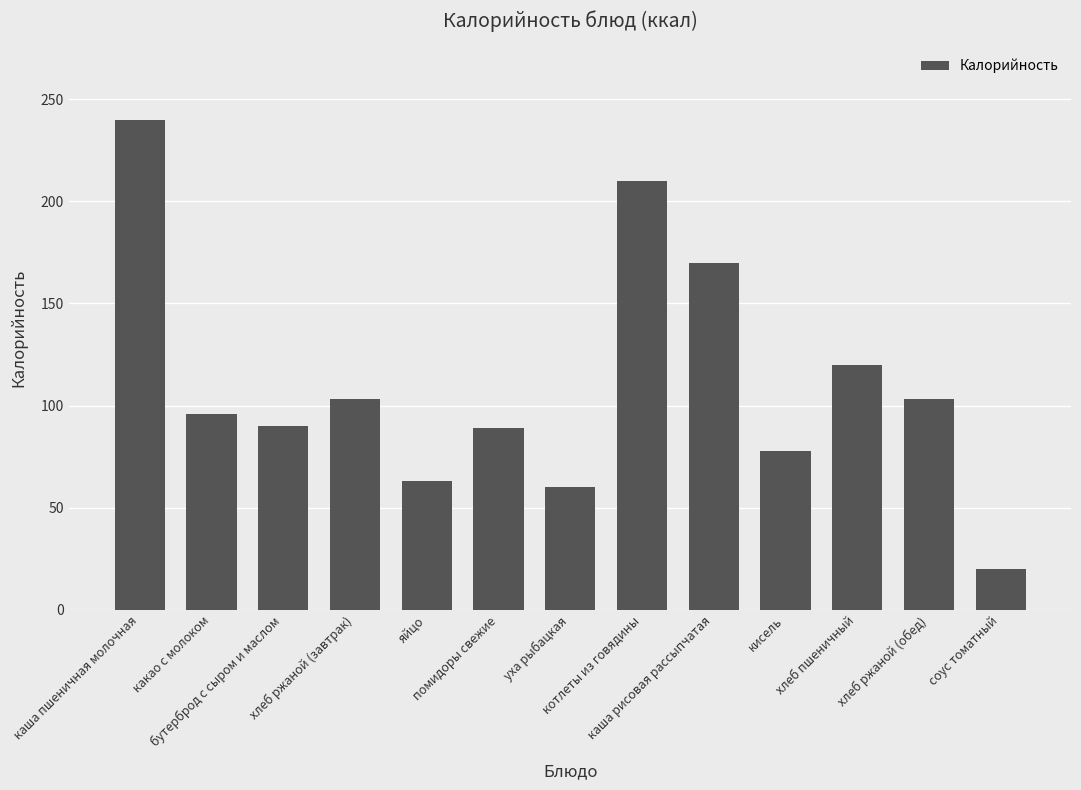

What is the smallest value displayed?

20